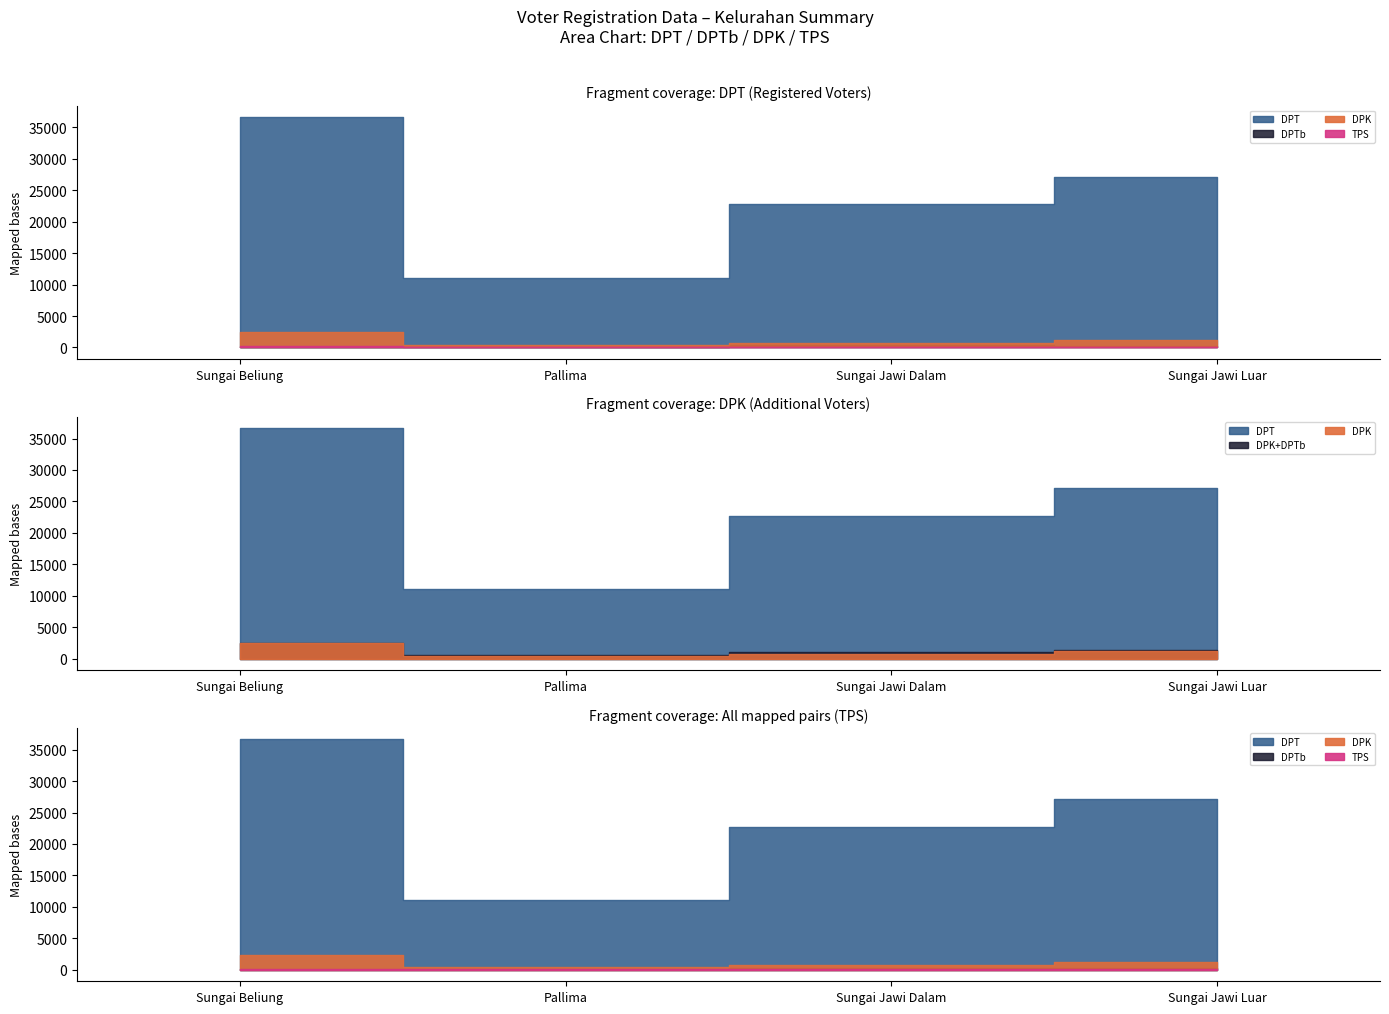

True or false: DPTb and DPT intersect in this chart.

False